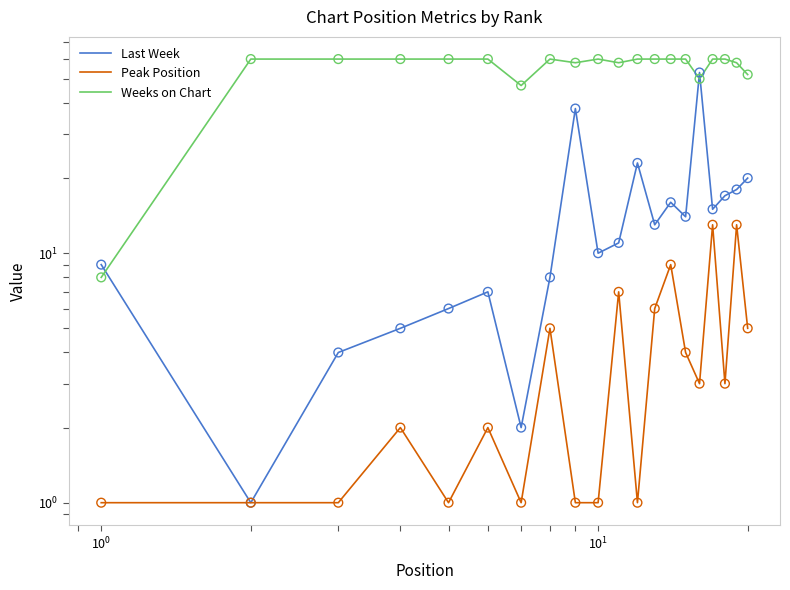

At how many categories does at least one series exceed 28?

19